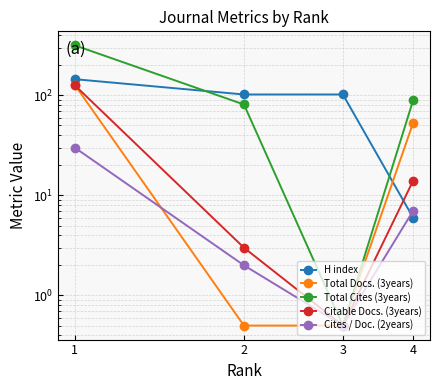

Is it true that Total Docs. (3years) equals 0.2 at 3?

False